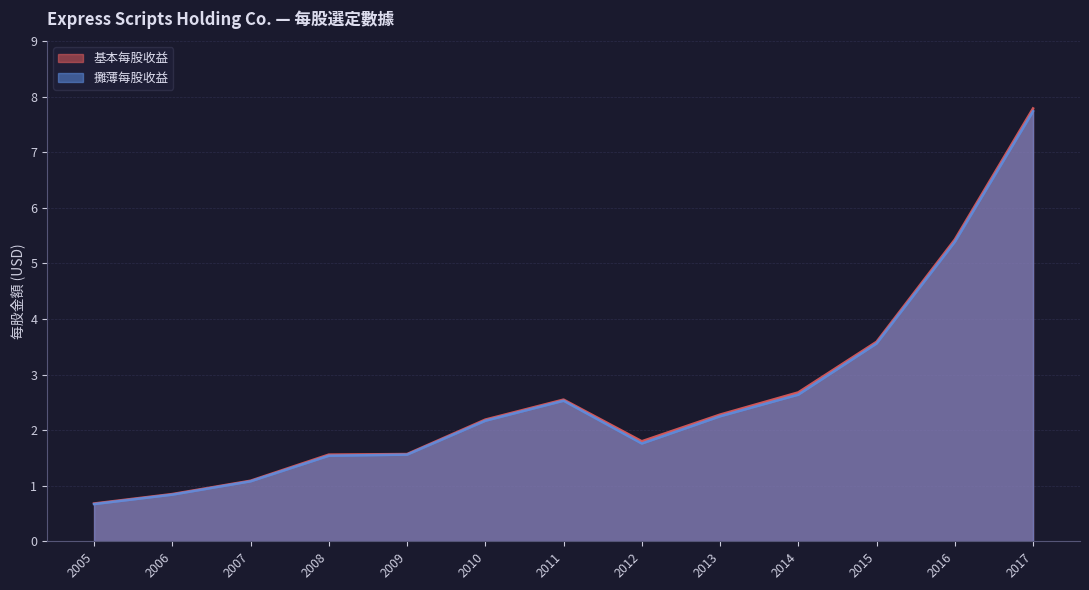

List the series in order of their overall mean, lowest first.

攤薄每股收益, 基本每股收益